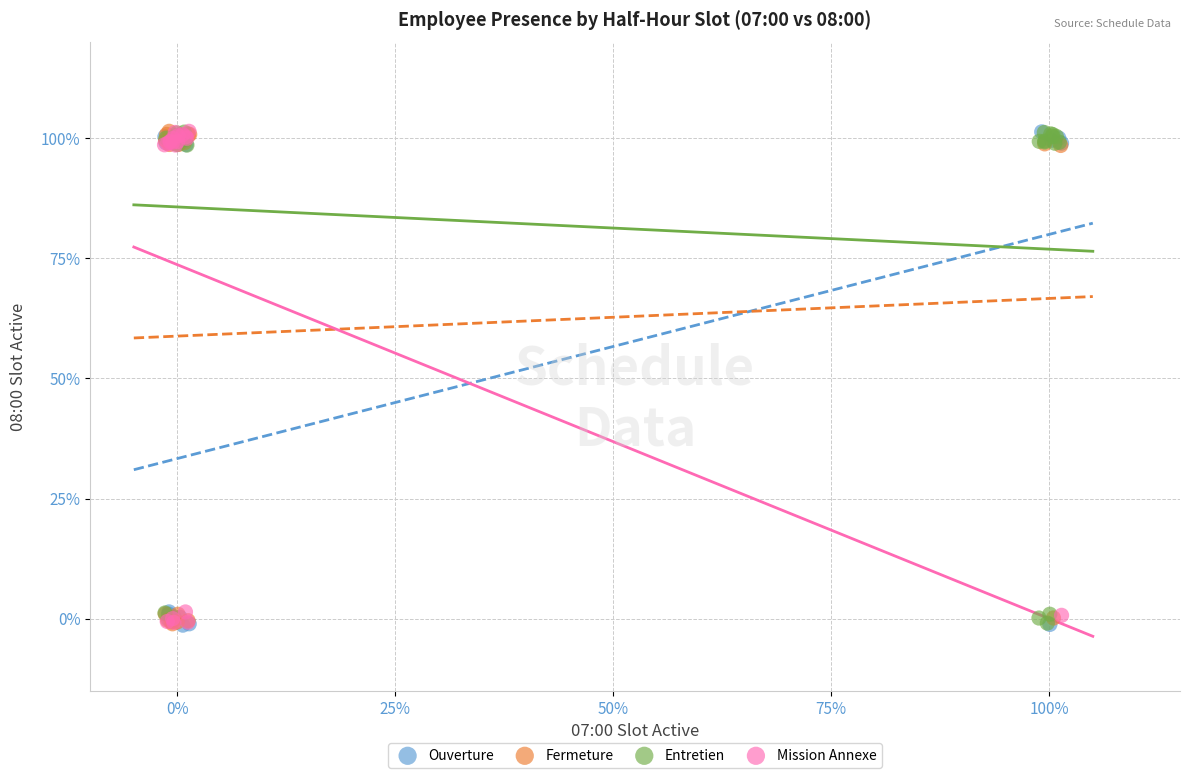

What are all the series names shown in the legend?

Ouverture, Fermeture, Entretien, Mission Annexe